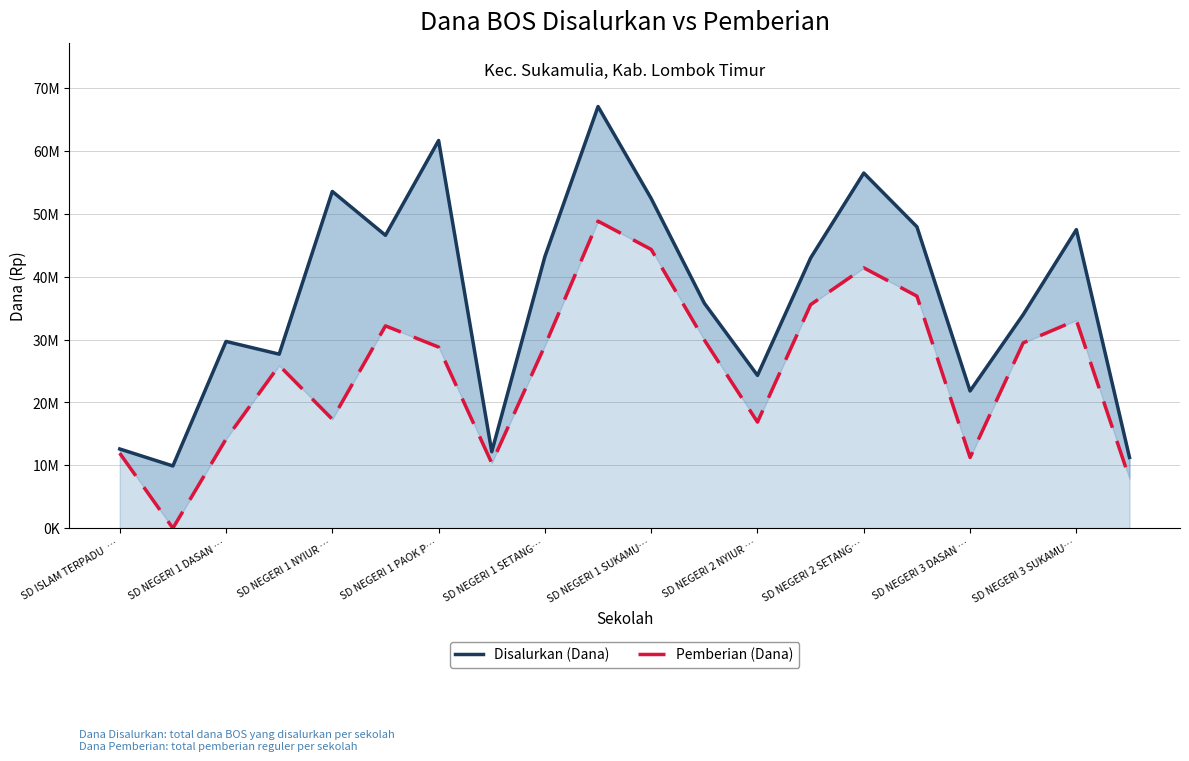

Which series has the largest total across all categories?

Disalurkan (Dana)